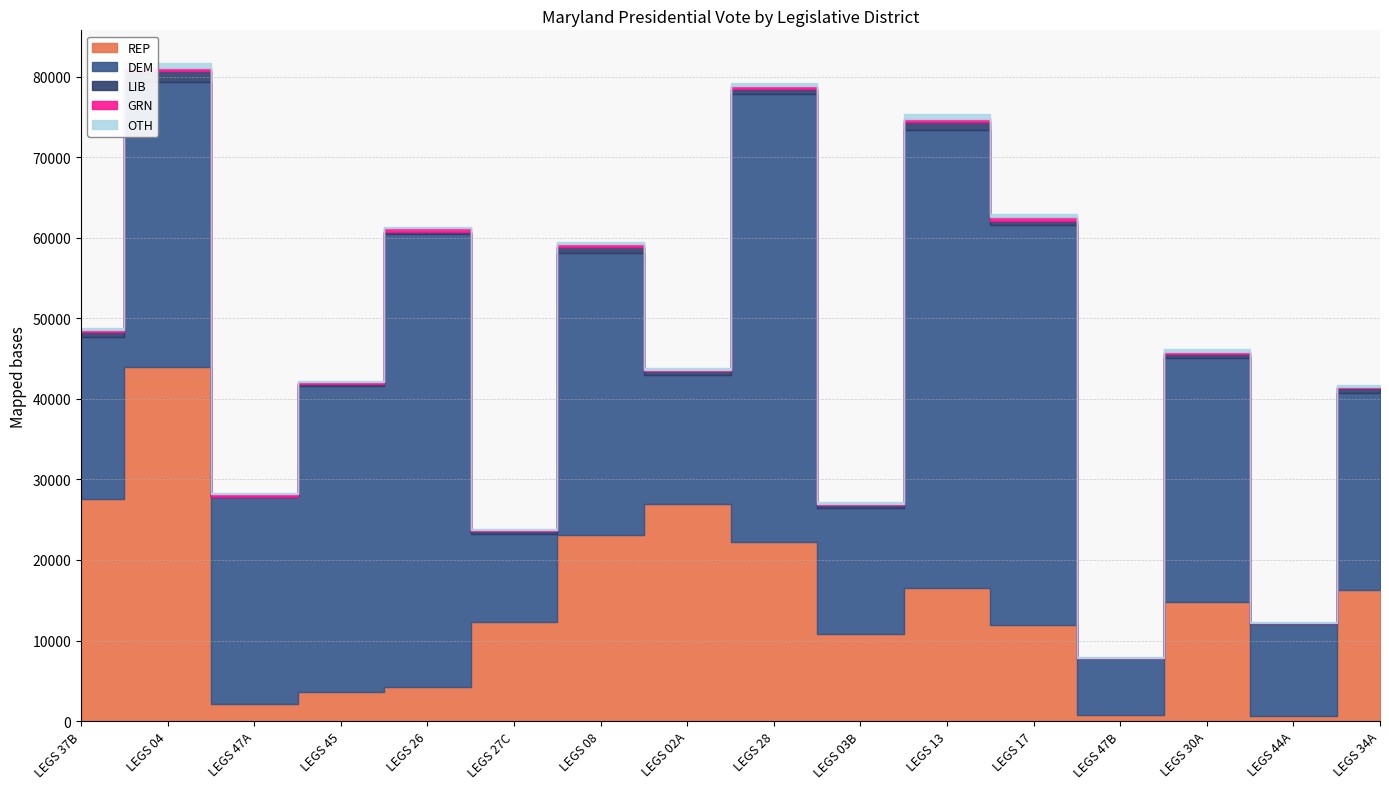

What is the average value of the OTH series?

252